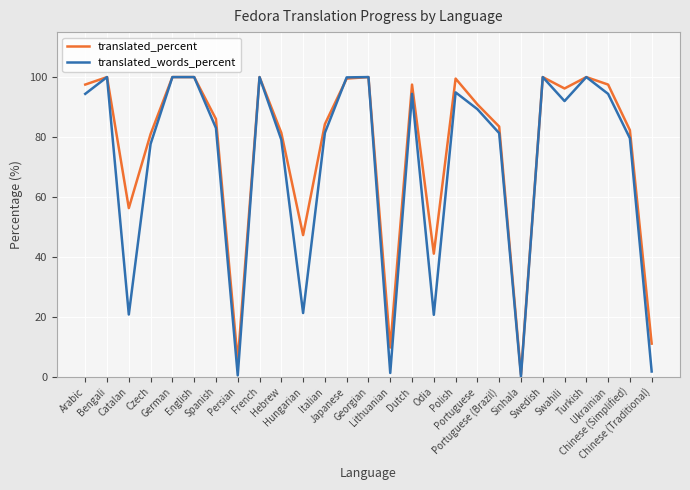

What is the highest value of the translated_words_percent series?

100.0